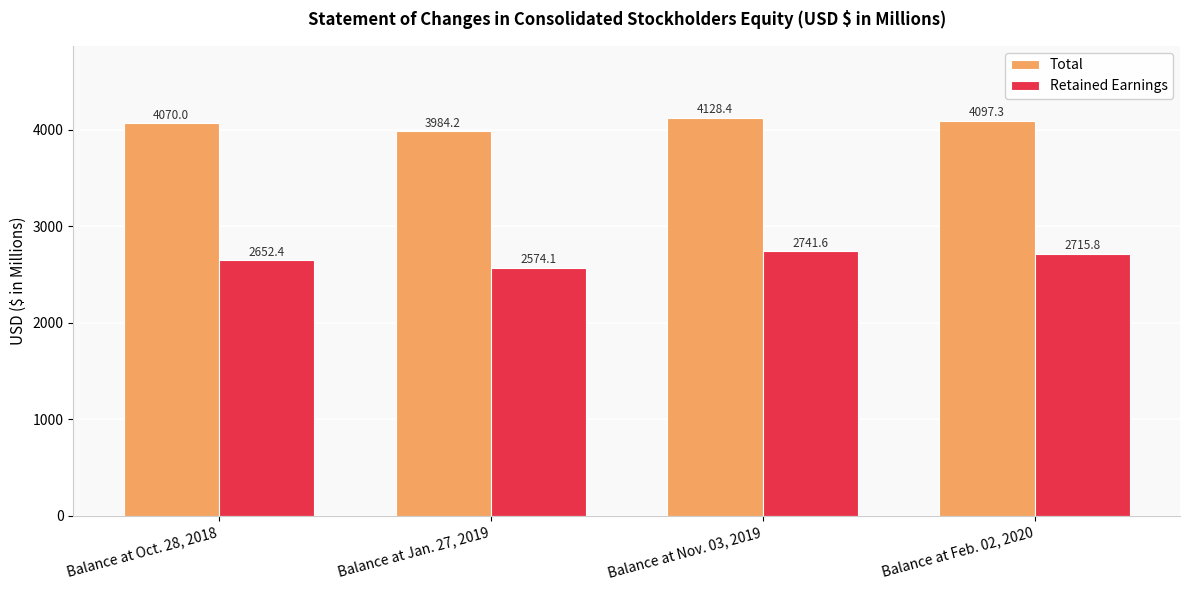

What is the average value of the Retained Earnings series?

2671.0